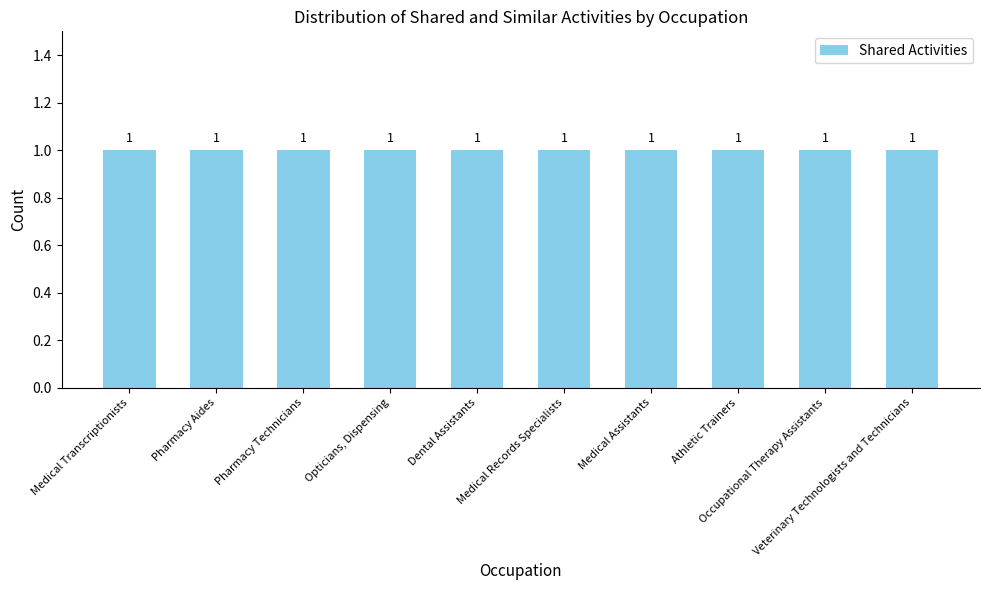

Which series changed the most between Dental Assistants and Medical Records Specialists?

Shared Activities